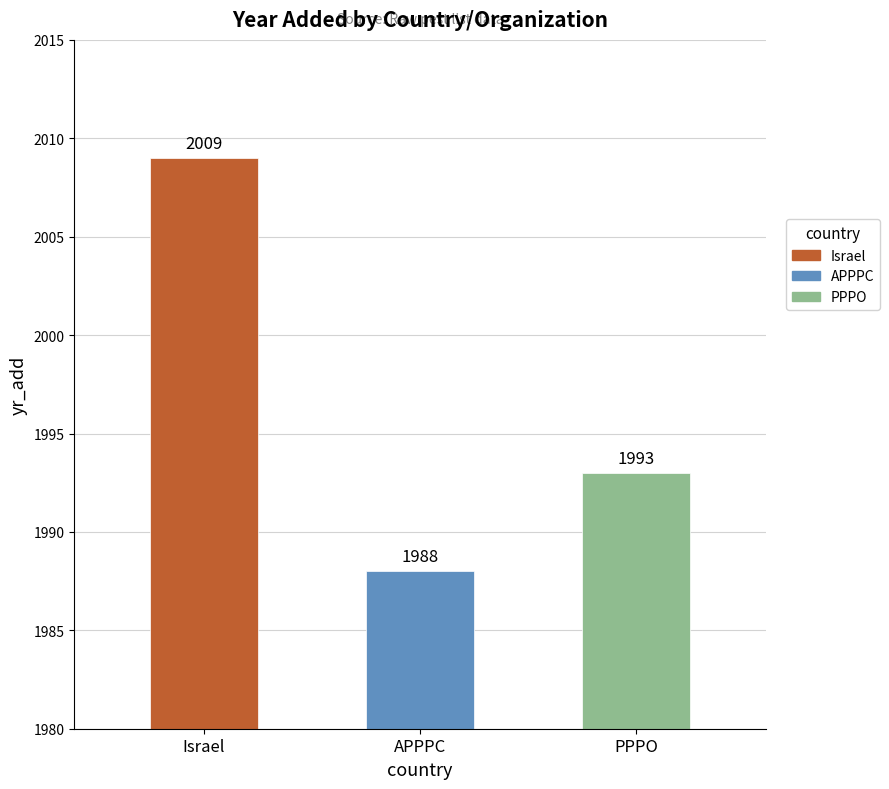

The chart shows a value of 1993 at PPPO. True or false?

True